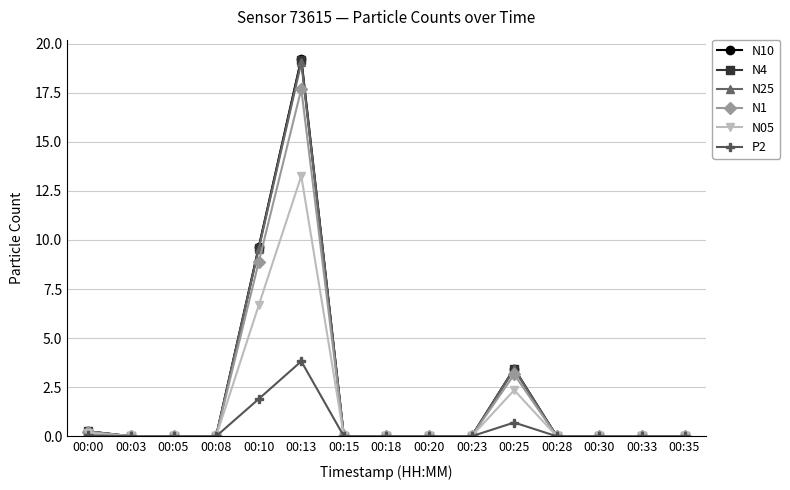

Which label corresponds to the largest value in the chart?

00:13